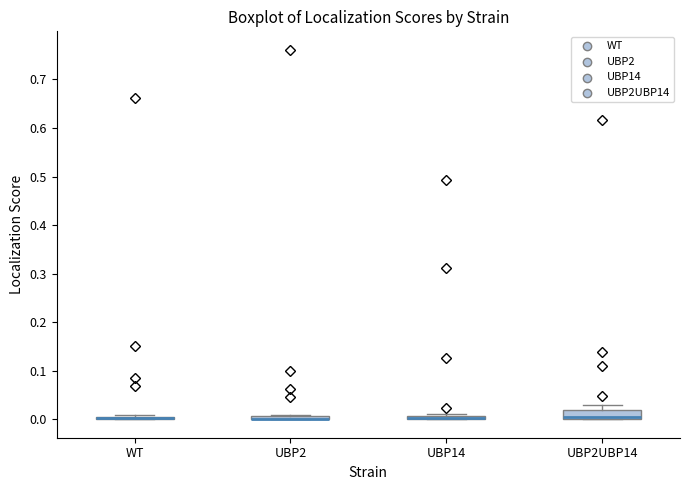

Where is the lower edge of the box for UBP14 on the y-axis? The values are not printed on the chart, so give them approximately, as read against the axis.

0.00